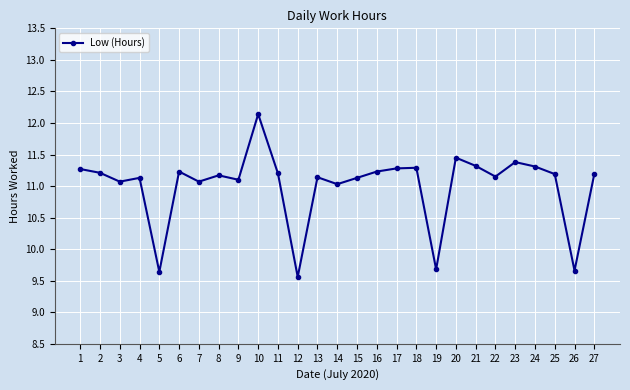

At which category does the data reach its first local peak?

4